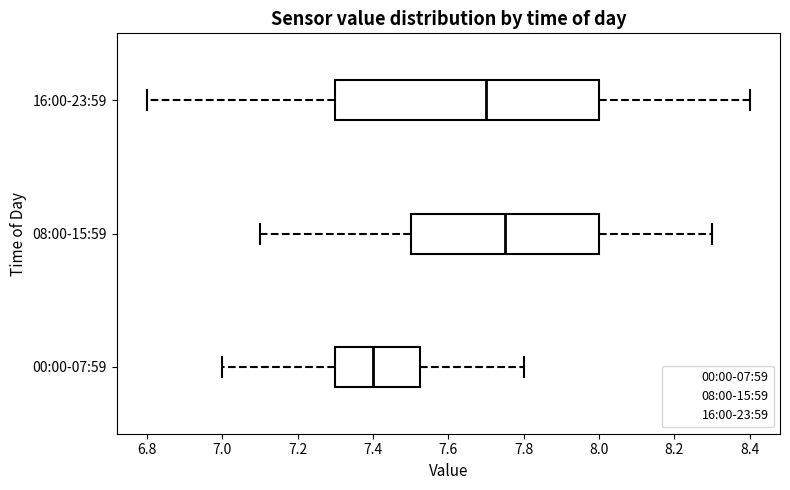

Reading bottom to top, read every box against the x-axis: the position of its median line, the range the box covers, and the ends of its whiskers. The values are not printed on the chart, so give them approximately, as read against the axis.

00:00-07:59: median 7.40, box 7.30 to 7.52, whiskers 7.00 to 7.80
08:00-15:59: median 7.76, box 7.50 to 8.00, whiskers 7.10 to 8.30
16:00-23:59: median 7.70, box 7.30 to 8.00, whiskers 6.80 to 8.40